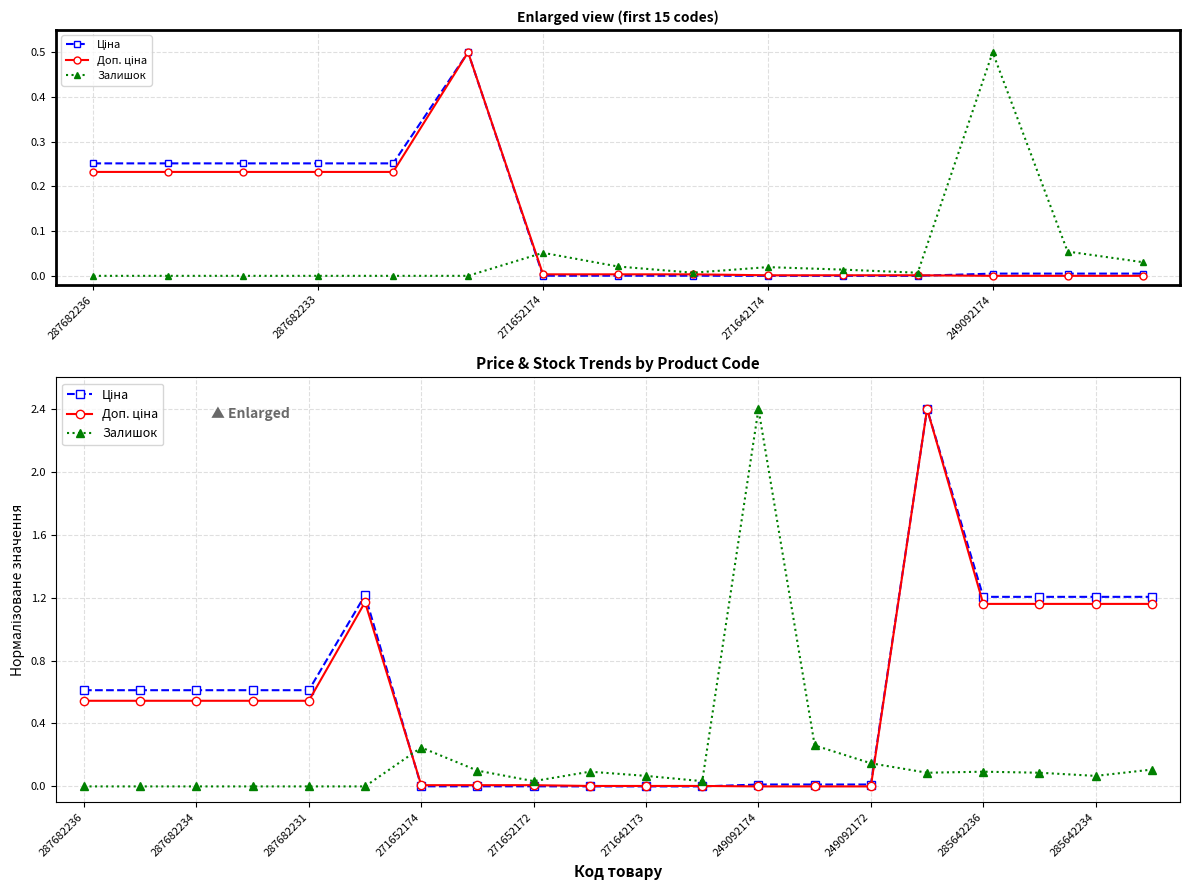

Reading left to right, extract all data points from this chart.

Ціна: 0.6	0.6	0.6	0.6	0.6	1.2	0.0	0.0	0.0	0.0	0.0	0.0	0.0	0.0	0.0	2.4	1.2	1.2	1.2	1.2
Доп. ціна: 0.5	0.5	0.5	0.5	0.5	1.2	0.0	0.0	0.0	0.0	0.0	0.0	0.0	0.0	0.0	2.4	1.2	1.2	1.2	1.2
Залишок: 0.0	0.0	0.0	0.0	0.0	0.0	0.2	0.1	0.0	0.1	0.1	0.0	2.4	0.3	0.1	0.1	0.1	0.1	0.1	0.1